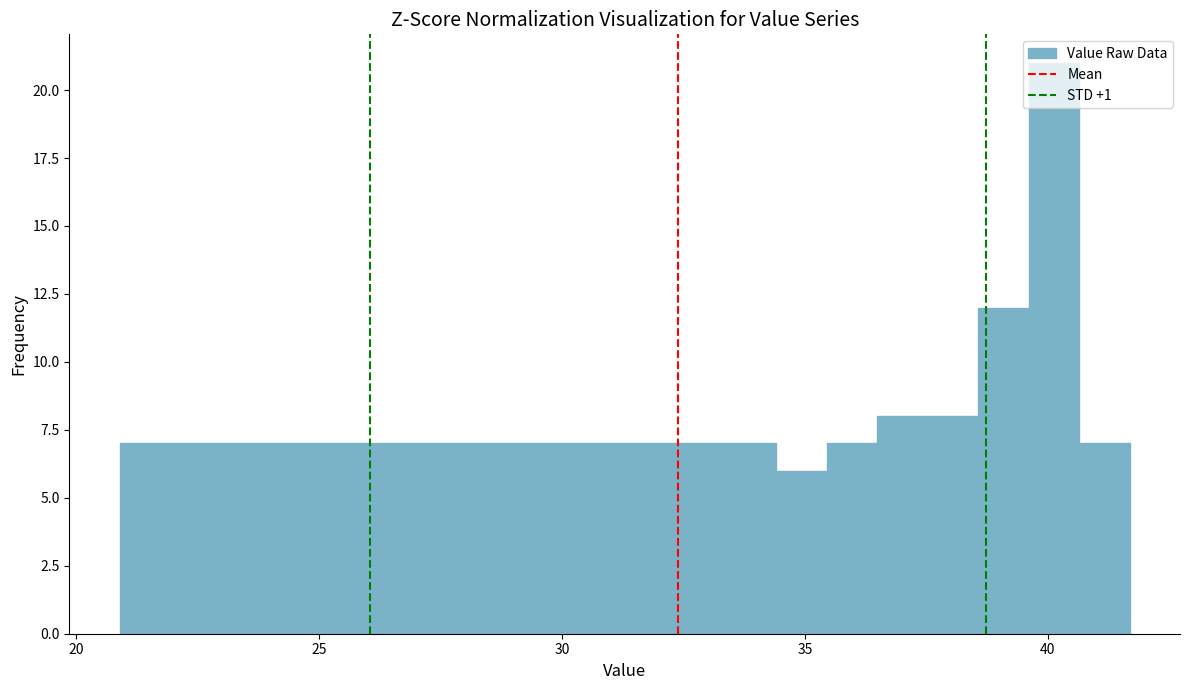

Around what value on the x-axis is the tallest bar? Give the approximate position of its centre, as read against the axis.

40.0